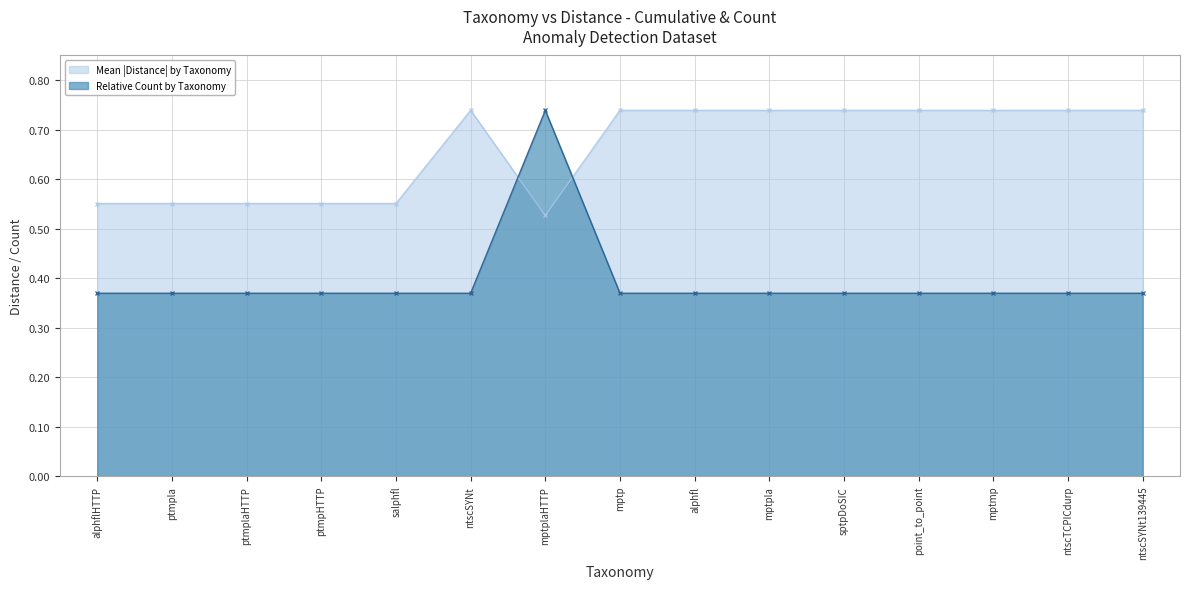

What is the label of the 14th point from the right?

ptmpla